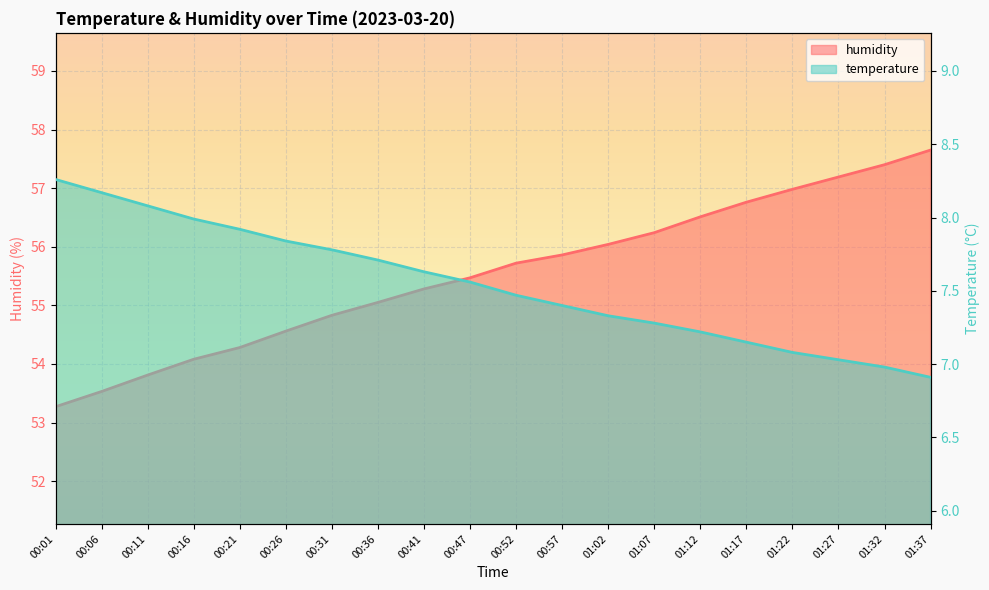

At which category is the sum across all series the highest?

01:37